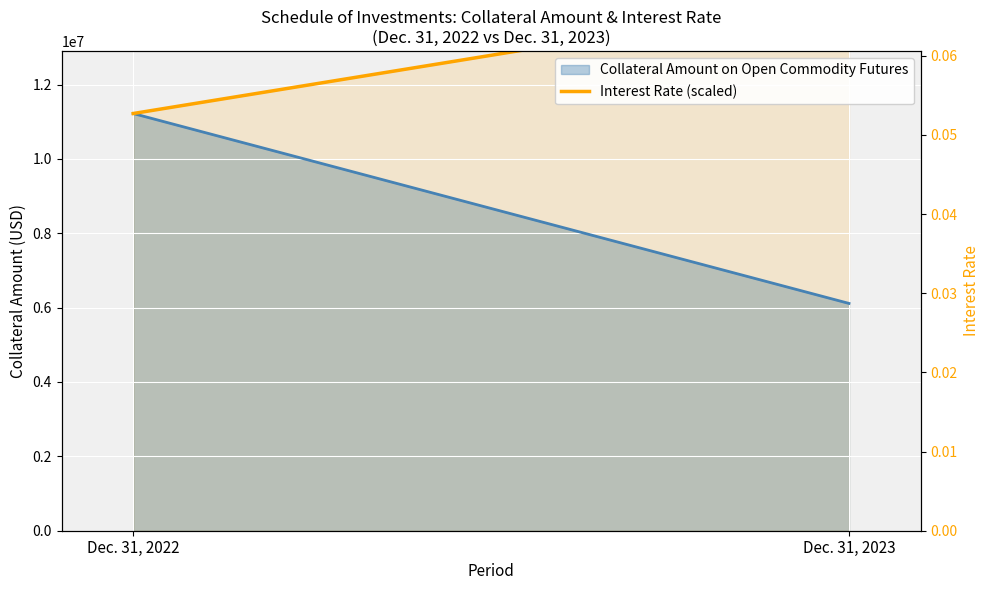

The Interest Rate (scaled) series shows 11220362.0 at Dec. 31, 2022. True or false?

True